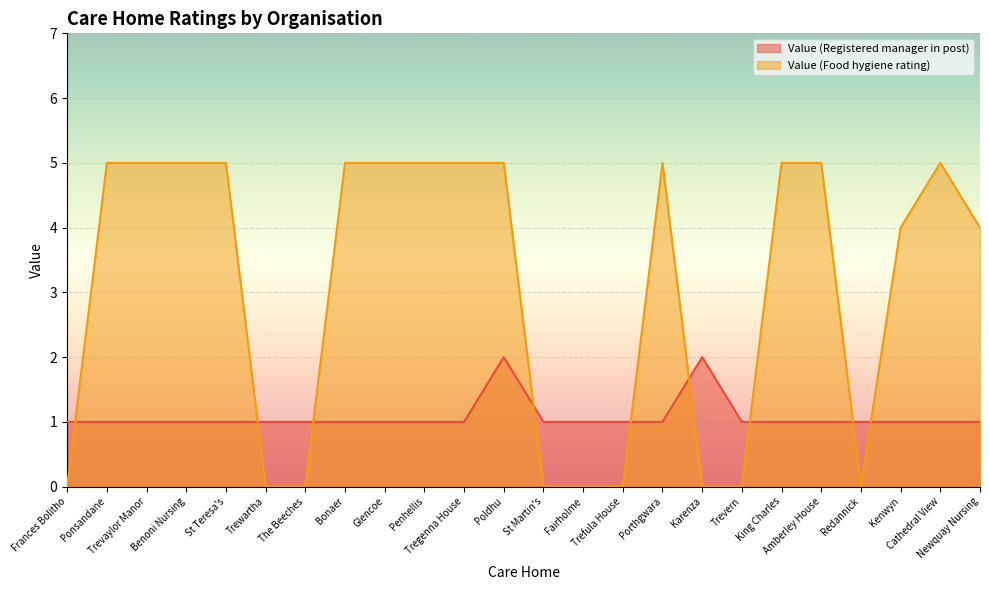

Where is the first local maximum for Value (Registered manager in post)?

Poldhu